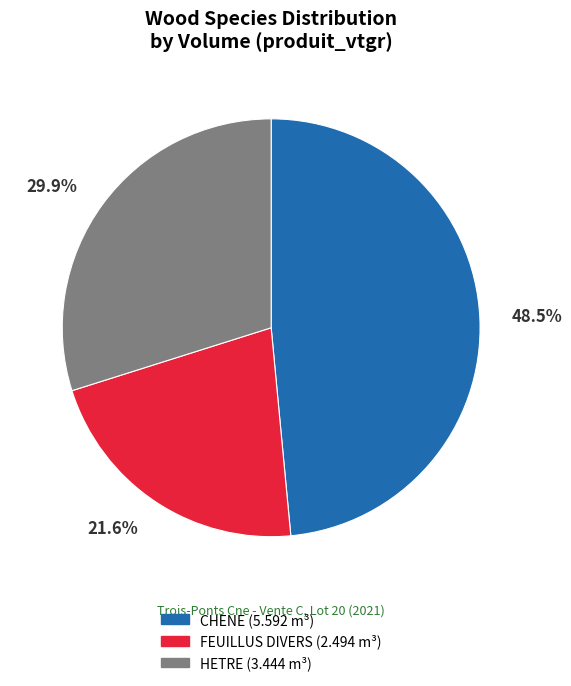

Does CHENE represent more than half of the total?

No